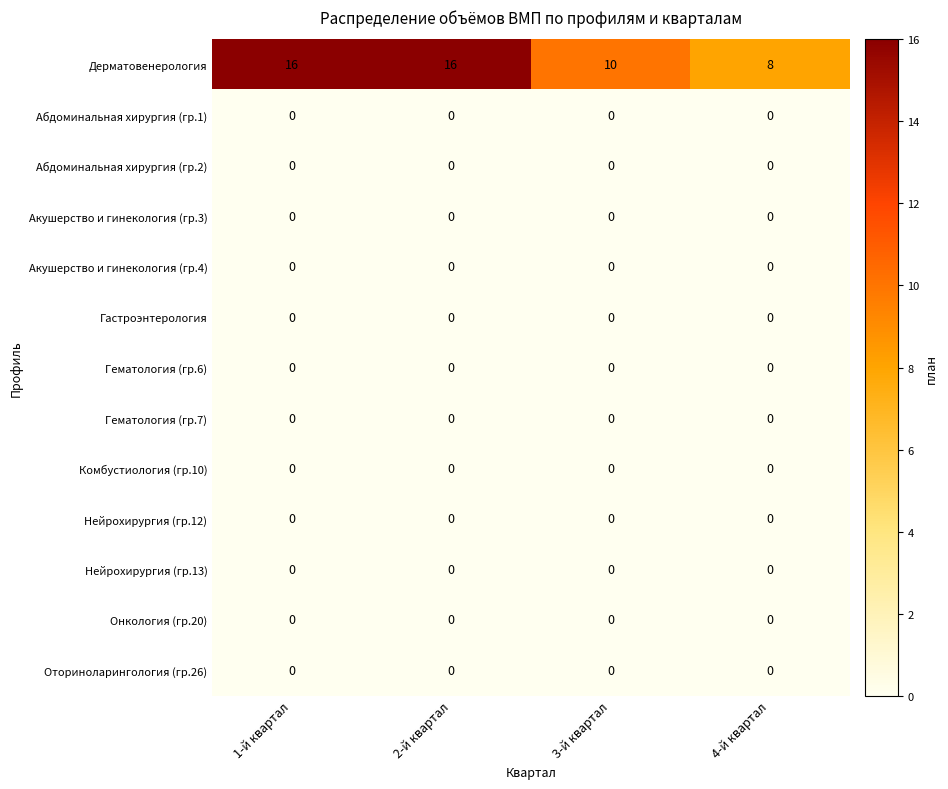

The Акушерство и гинекология (гр.3) series shows 0 at 2-й квартал. True or false?

True